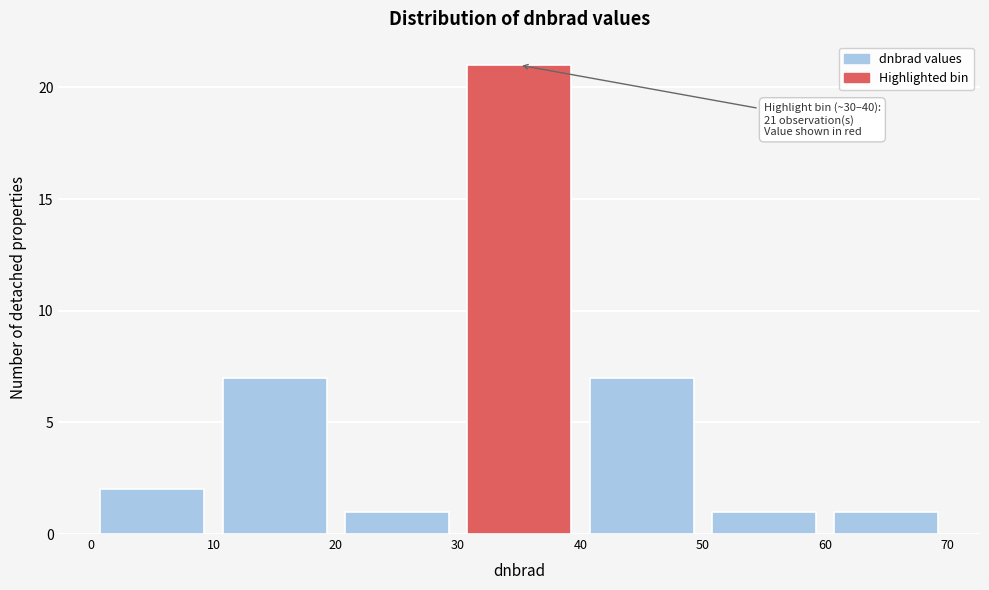

Which range on the x-axis has the tallest bar?

30 to 40